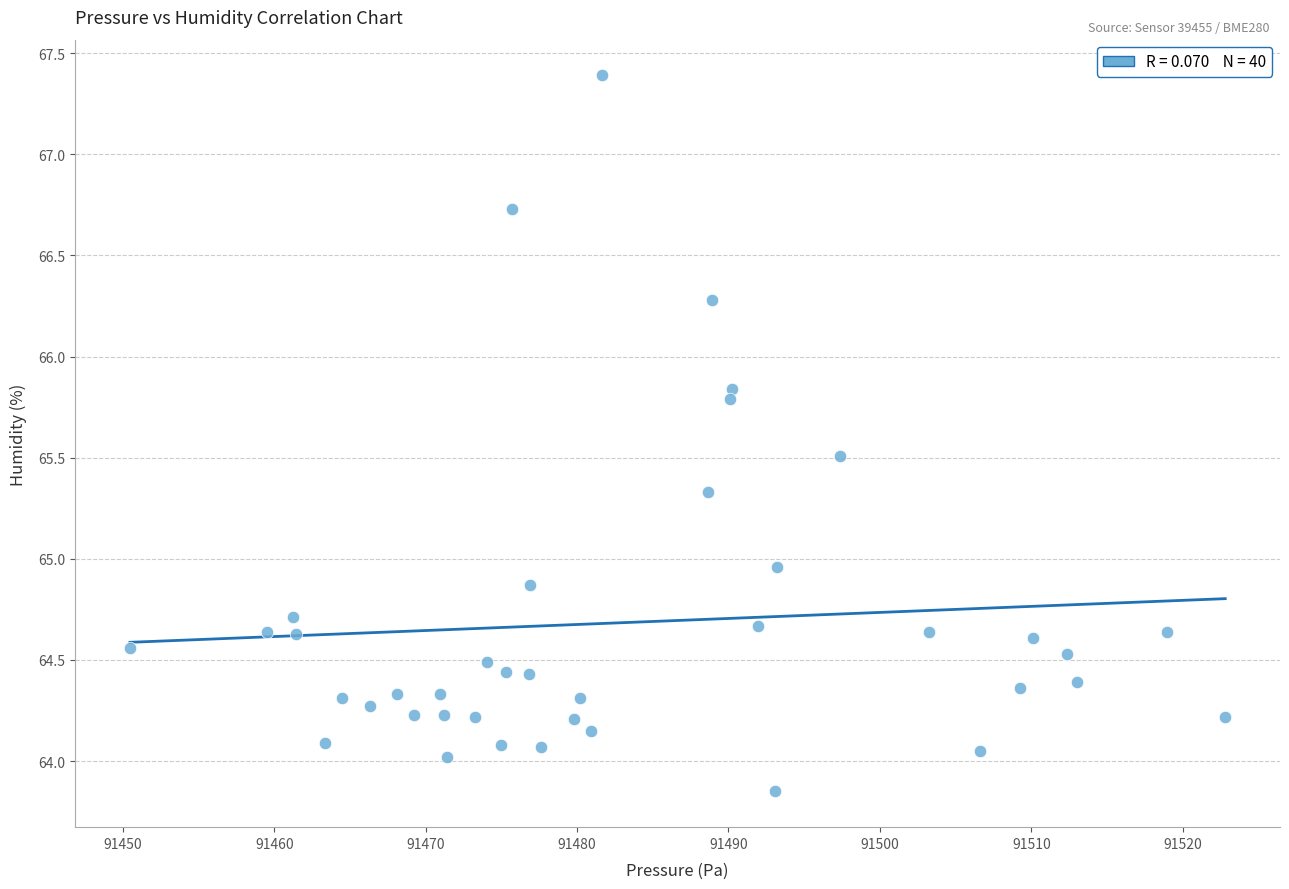

What is the range of Y values (max minus min)?

3.5